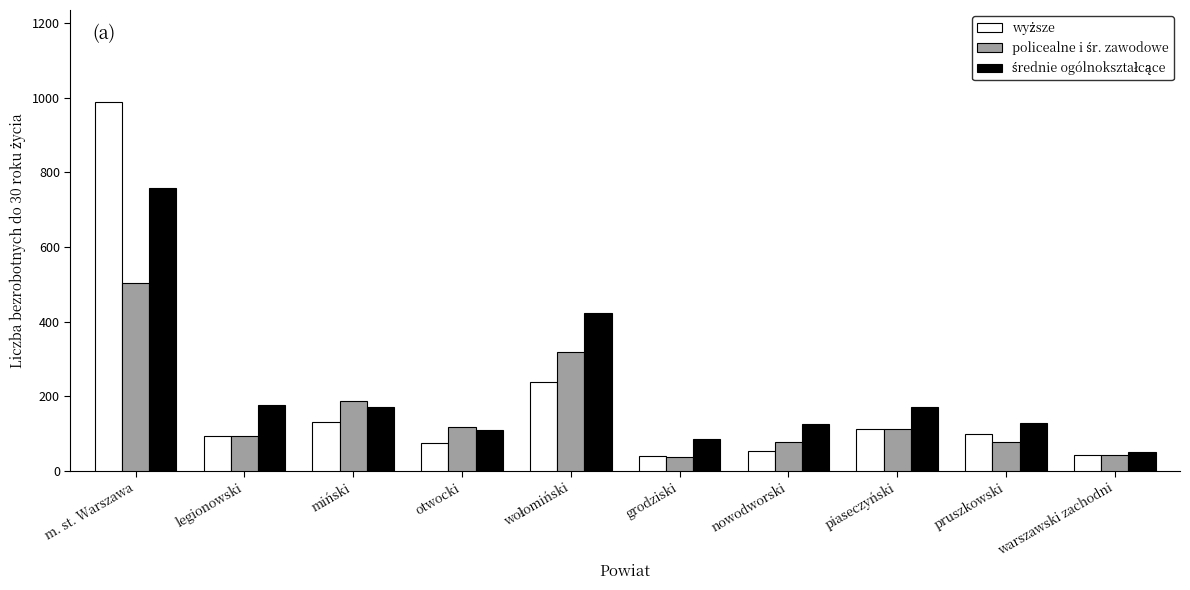

How many groups of bars are there?

10